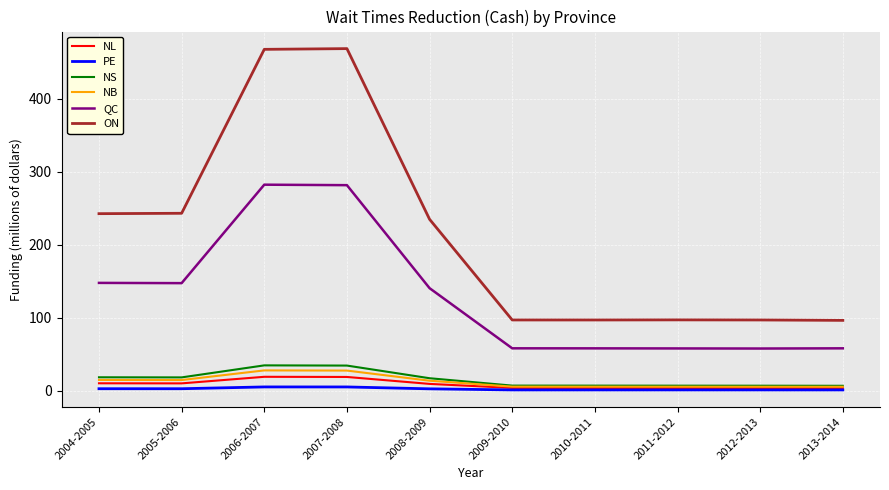

What is the minimum value shown in the chart?

1.0